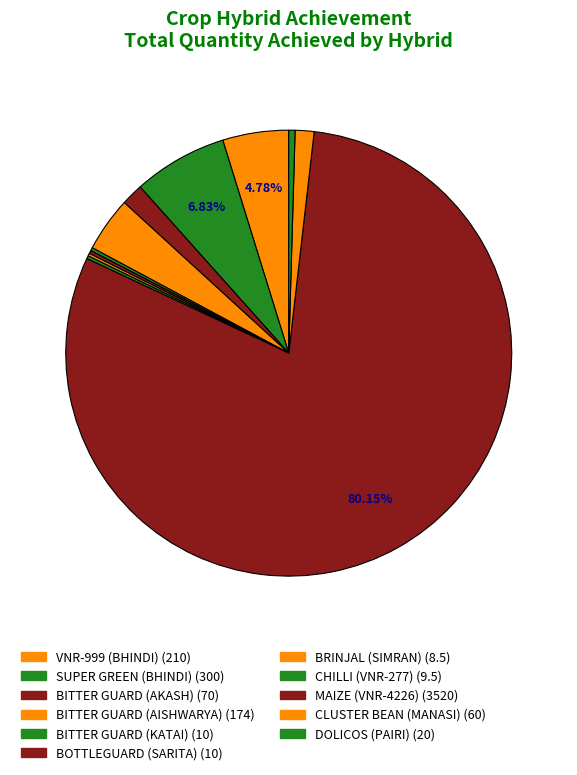

To the nearest percent, what portion does SUPER GREEN (BHINDI) represent?

7%